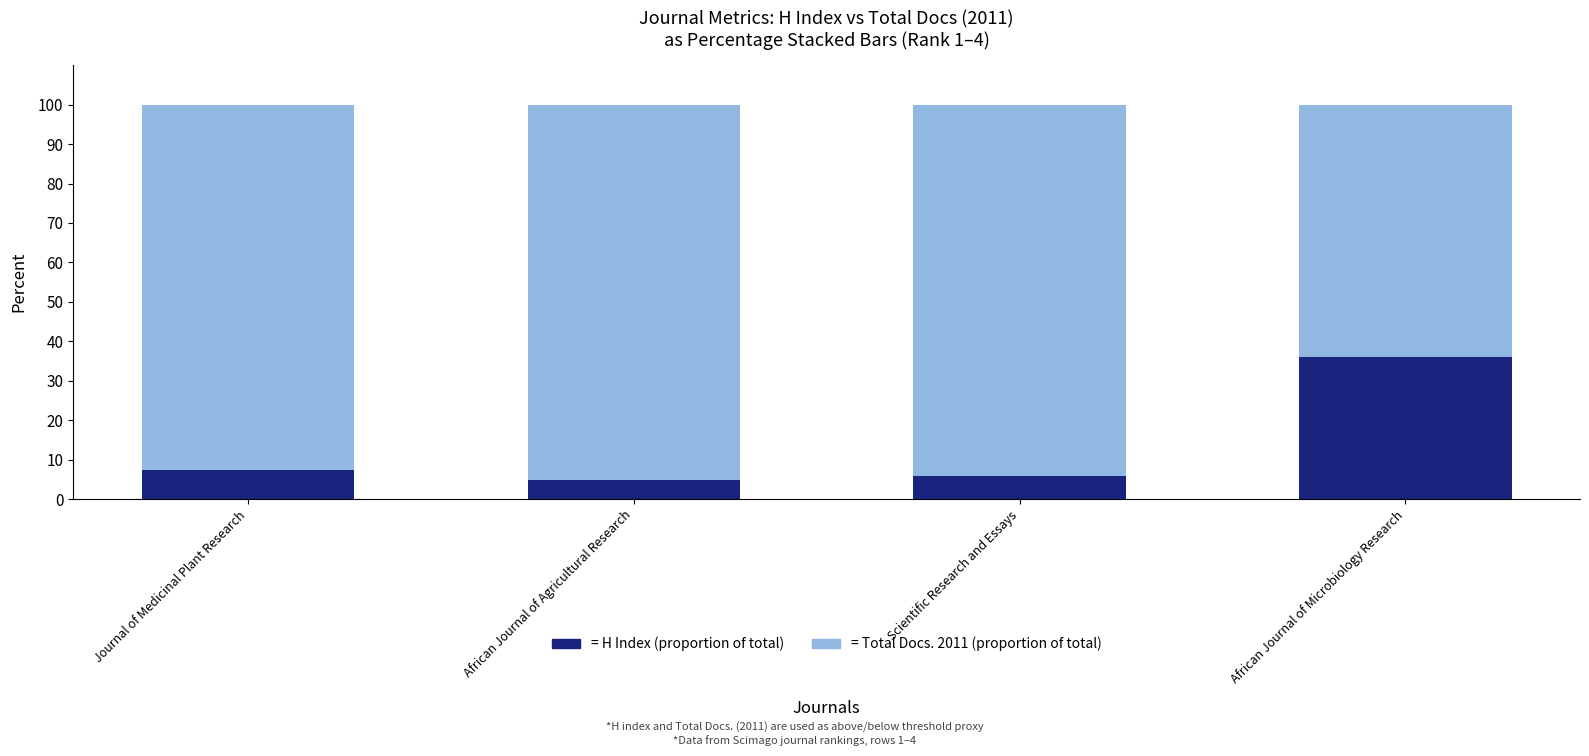

What is the total value across all series at Journal of Medicinal Plant Research?

100.0